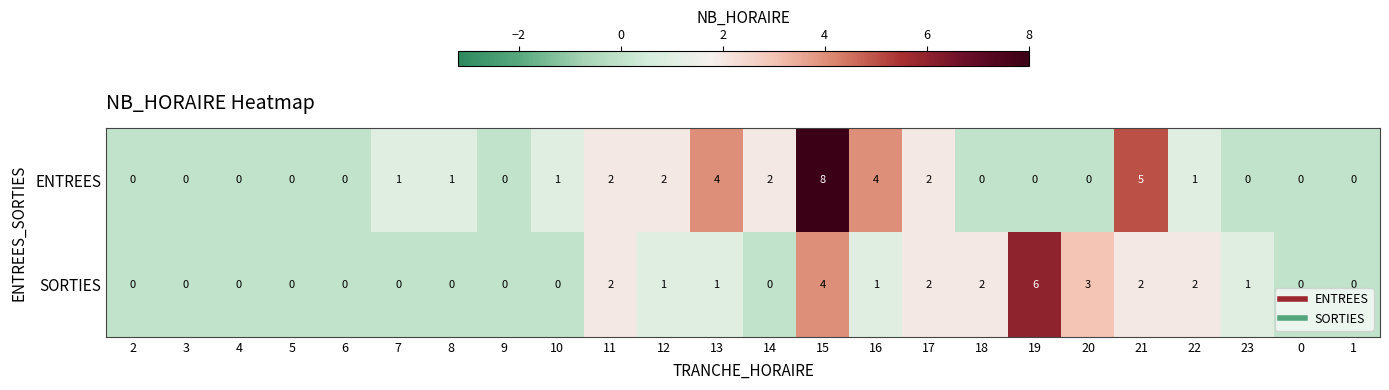

What is the maximum value for ENTREES?

8